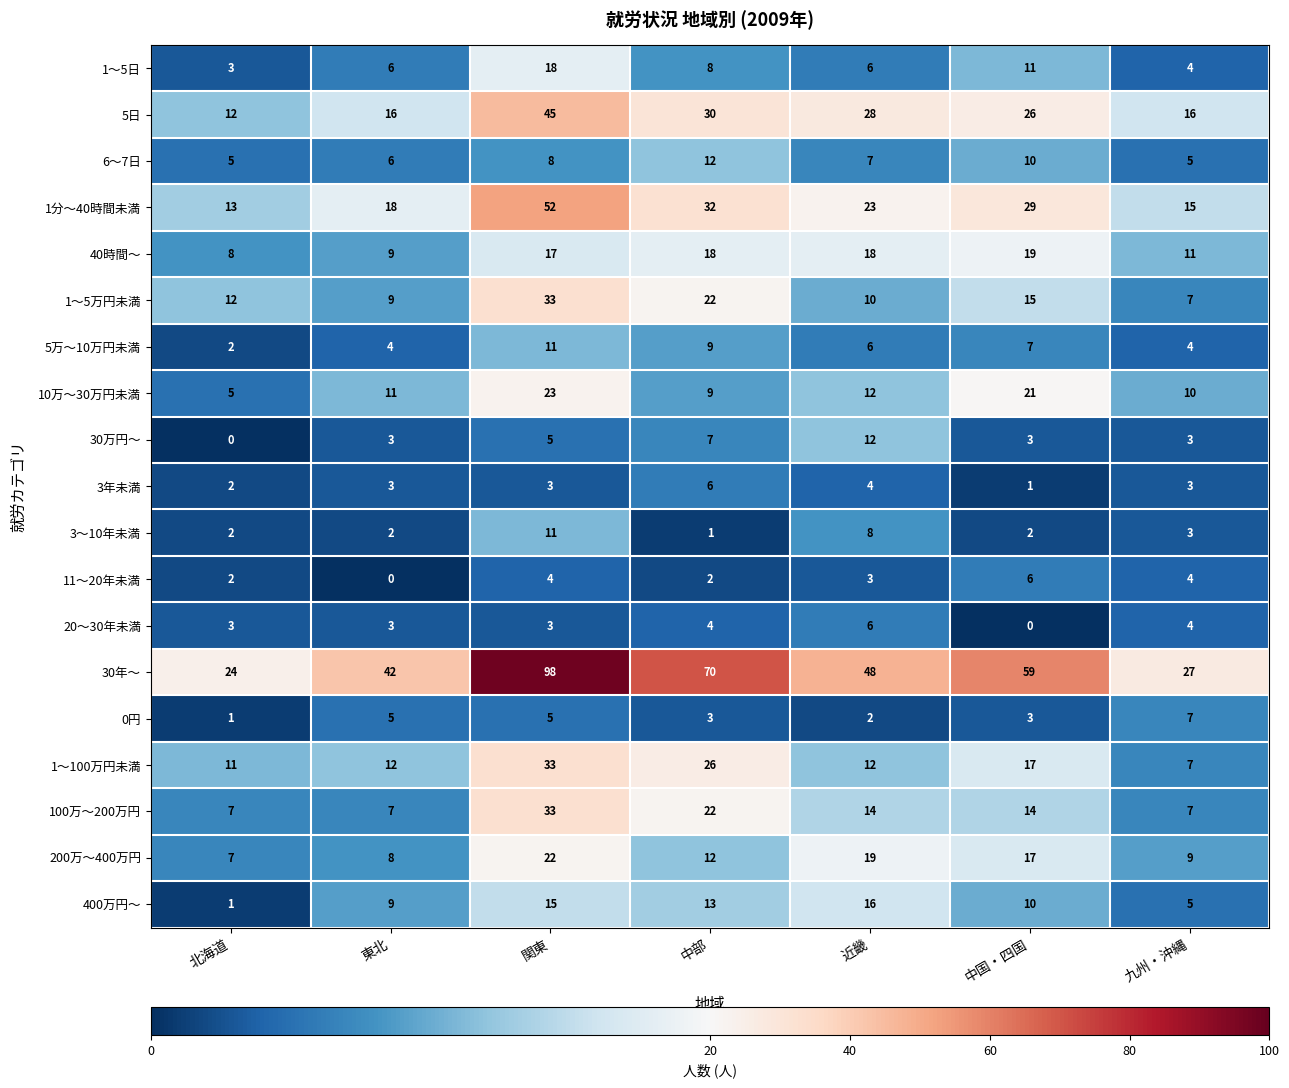

The value of 30万円～ at 東北 is 3. True or false?

True